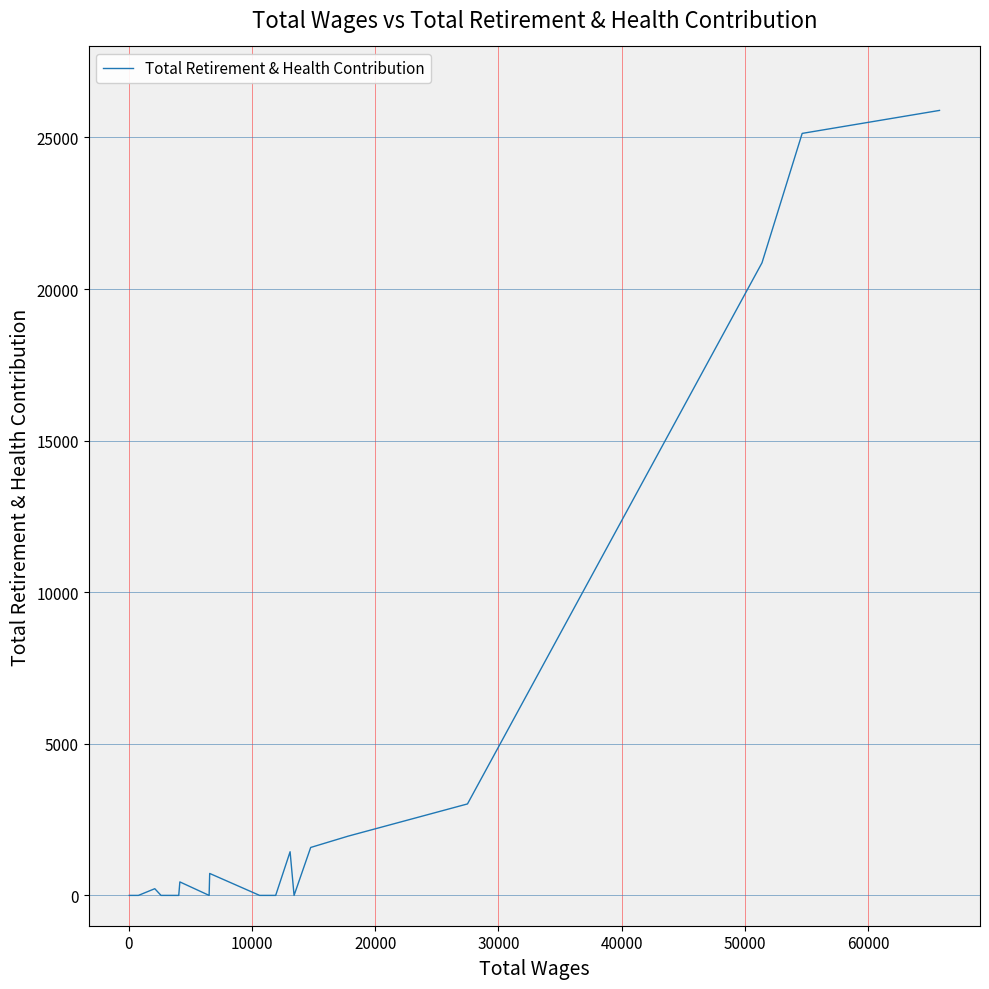

Is this an area chart (filled region under the line)?

No